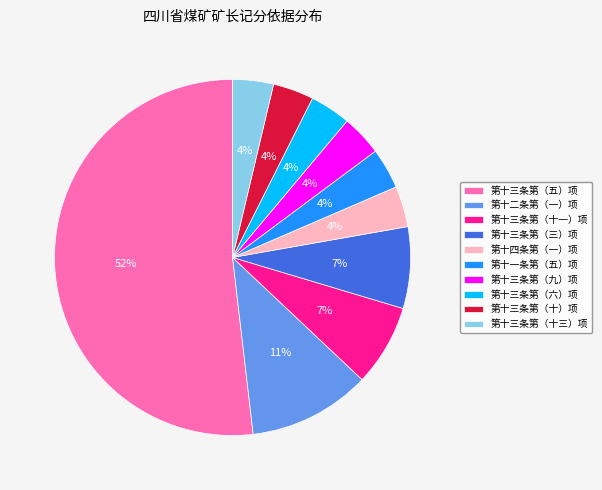

To the nearest percent, what is the difference between the largest and smallest slice percentages?

48%